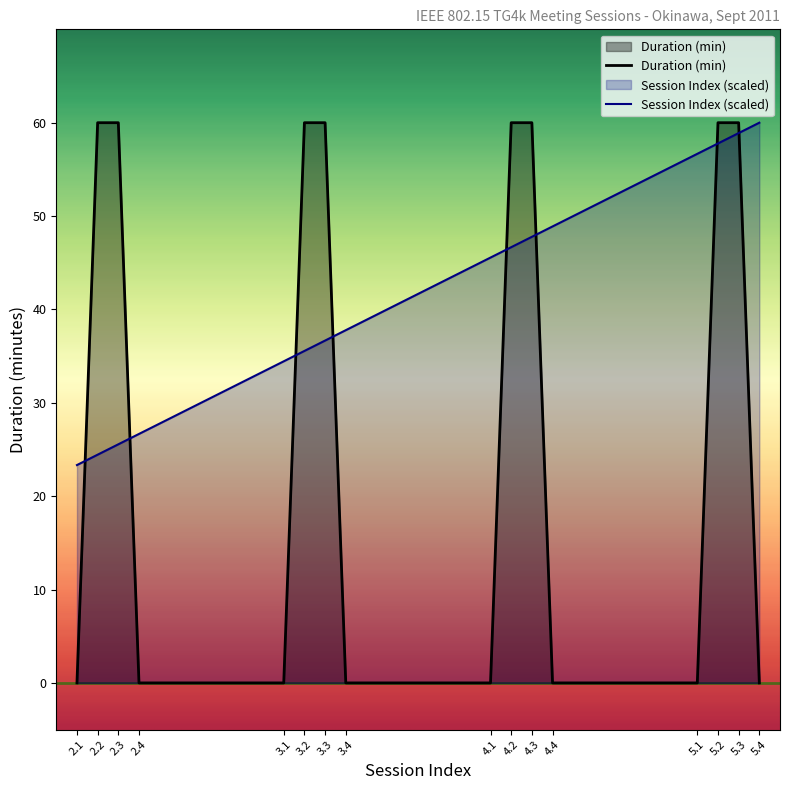

What is the sum of the Duration (min) values at 5.2 and 3.3?

120.0